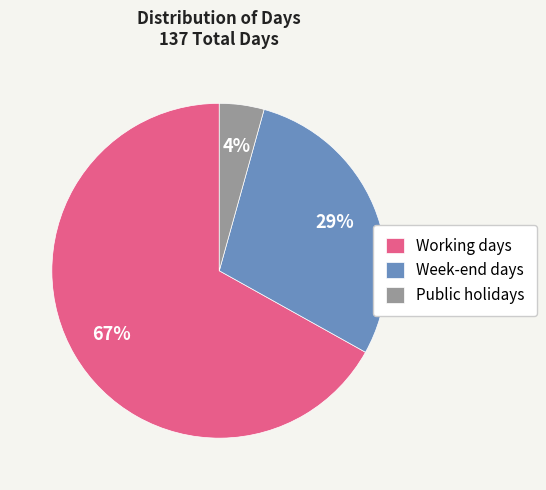

The Working days slice represents 73% of the pie. True or false?

False